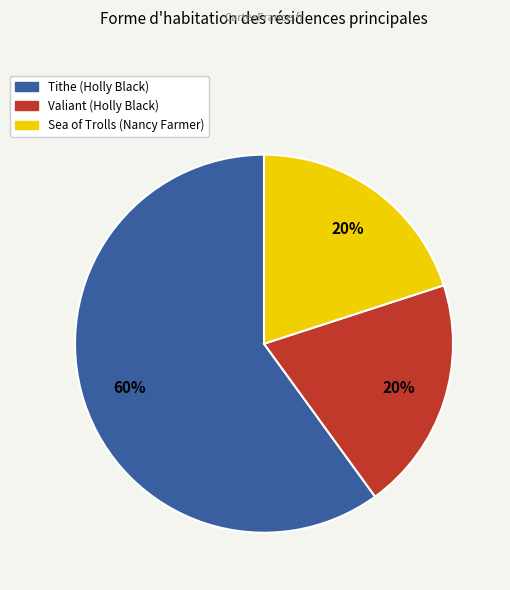

Which slice represents more than half of the pie?

Tithe (Holly Black)